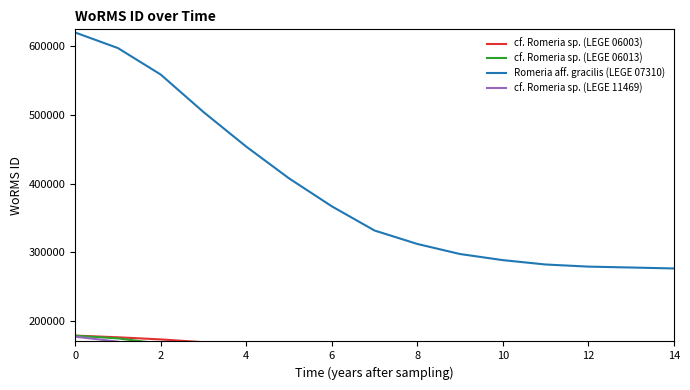

What is the total value across all series at 0?

1154142.5